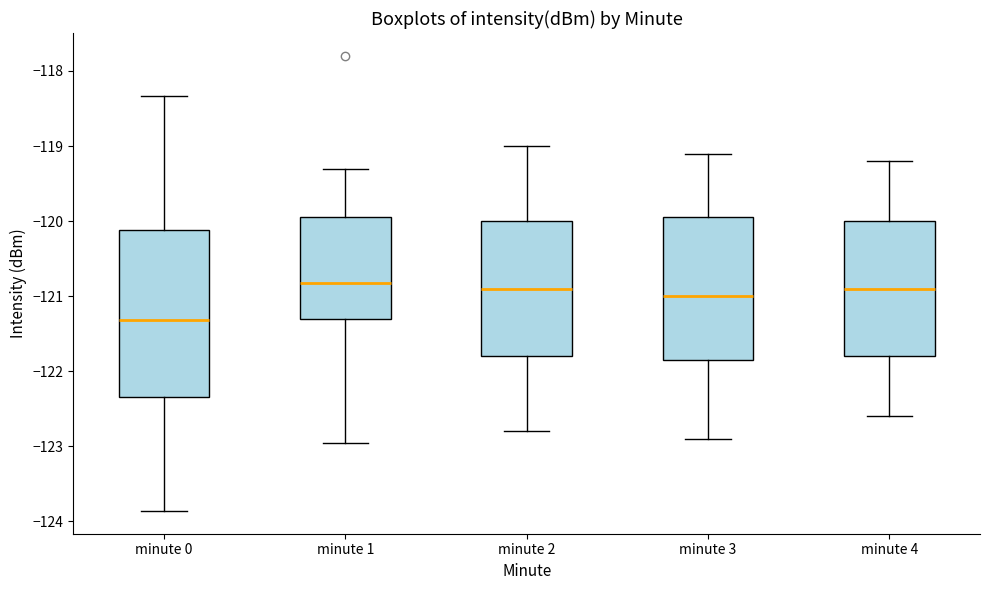

Reading left to right, transcribe this box plot: for each box, give where its median line is, the range the box spans, and where its two whiskers end, as read against the y-axis. The values are not printed on the chart, so give them approximately, as read against the axis.

minute 0: median -121.3, box -122.3 to -120.1, whiskers -123.9 to -118.3
minute 1: median -120.8, box -121.3 to -119.9, whiskers -123.0 to -119.3
minute 2: median -120.9, box -121.8 to -120.0, whiskers -122.8 to -119.0
minute 3: median -121.0, box -121.8 to -119.9, whiskers -122.9 to -119.1
minute 4: median -120.9, box -121.8 to -120.0, whiskers -122.6 to -119.2